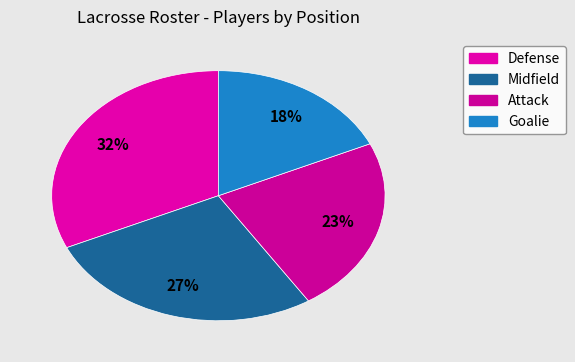

Does any single category account for the majority?

No